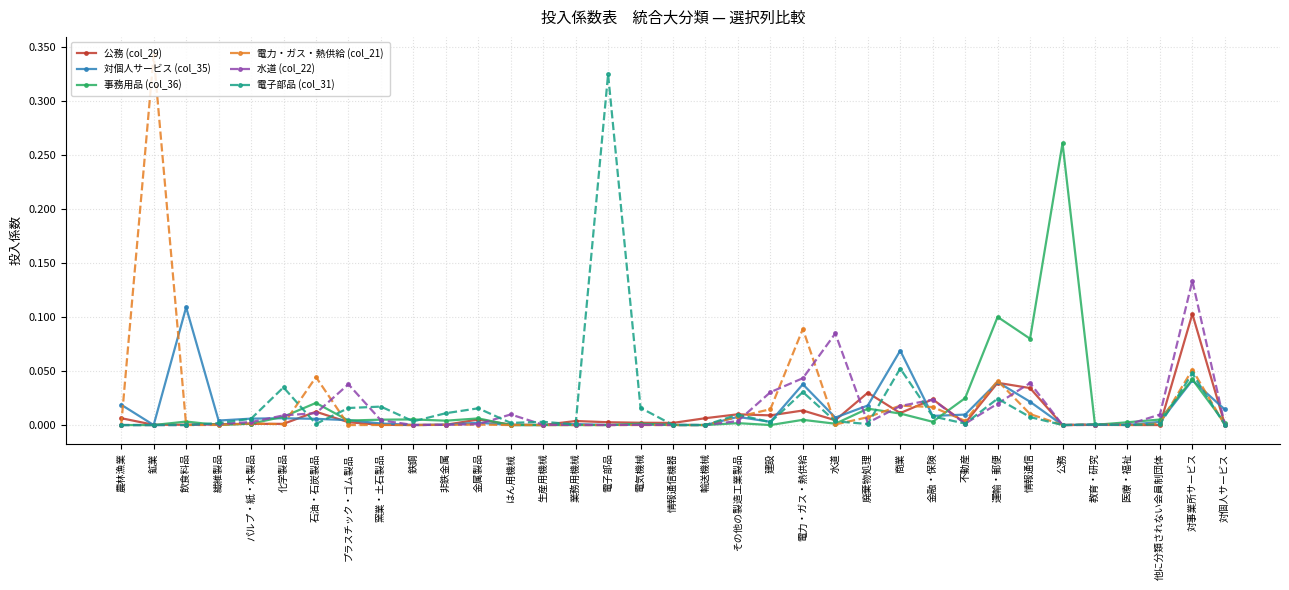

True or false: 電子部品 (col_31) has a value of 0.0 at パルプ・紙・木製品.

True